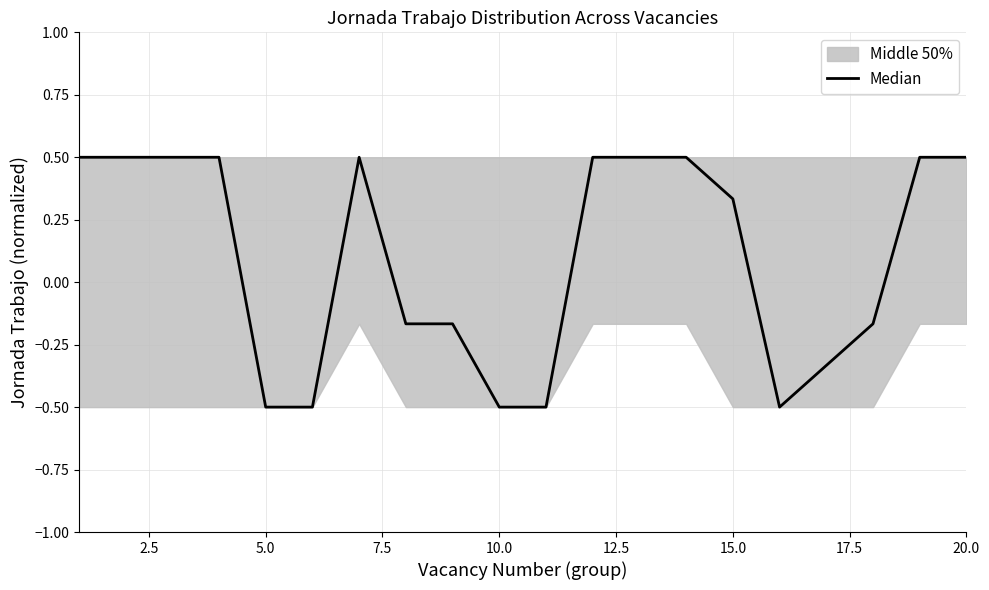

How many values are between 0 and 1?

11